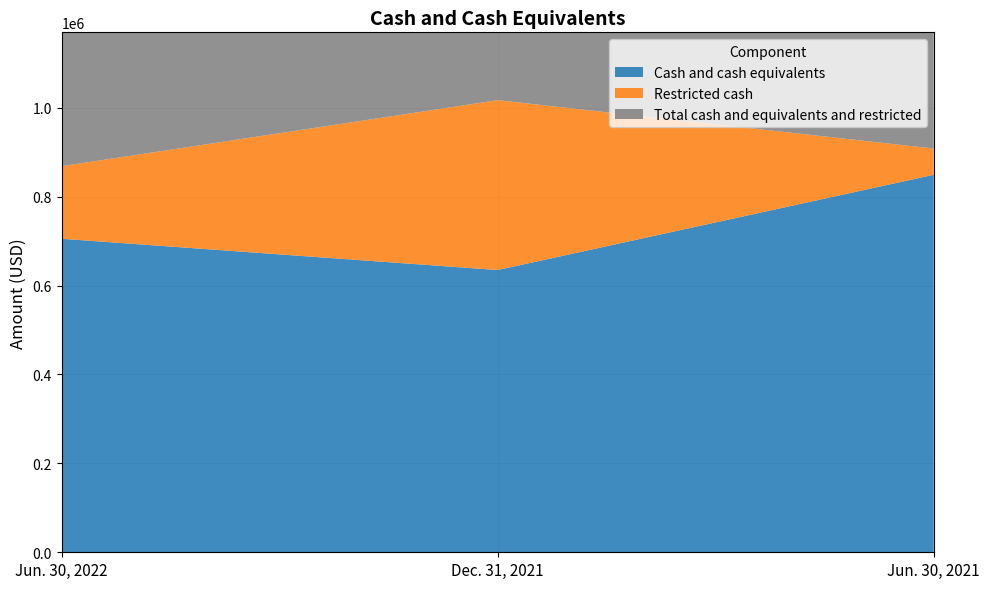

Reading right to left, what are all the values shown in this chart?

Cash and cash equivalents: Jun. 30, 2021=849079	Dec. 31, 2021=634848	Jun. 30, 2022=705160
Restricted cash: Jun. 30, 2021=59010	Dec. 31, 2021=382097	Jun. 30, 2022=163242
Total cash and equivalents and restricted: Jun. 30, 2021=908089	Dec. 31, 2021=1016945	Jun. 30, 2022=868402